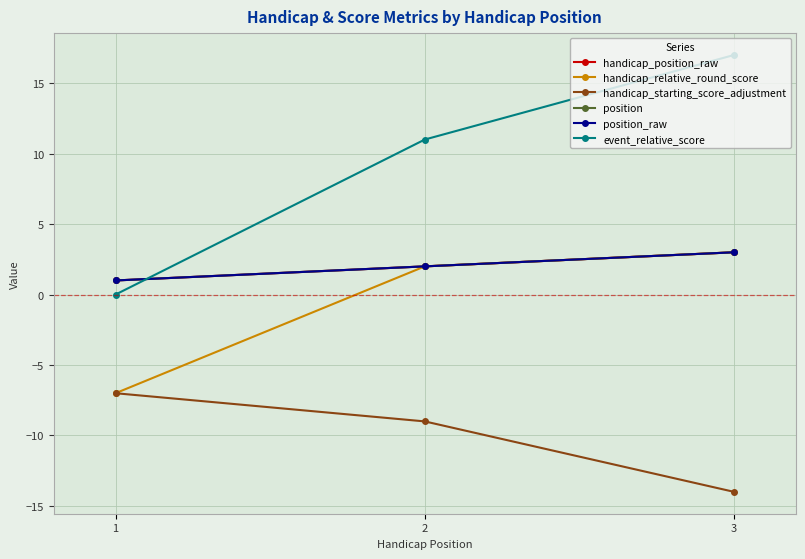

What are all the series names shown in the legend?

handicap_position_raw, handicap_relative_round_score, handicap_starting_score_adjustment, position, position_raw, event_relative_score